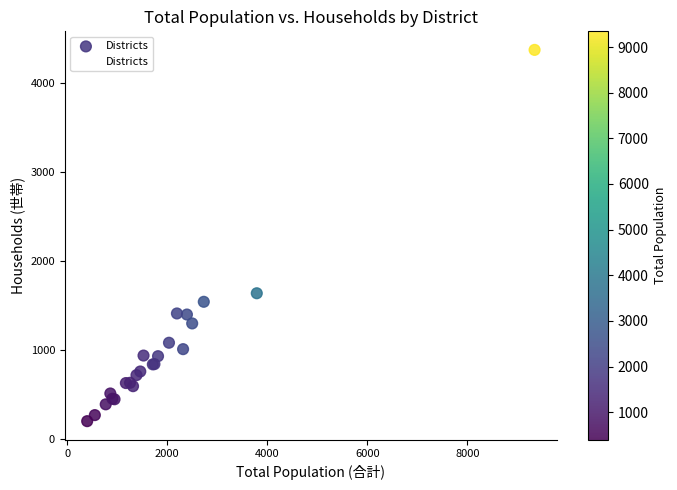

What Y value in the scatter plot is closest to 2285?

1637